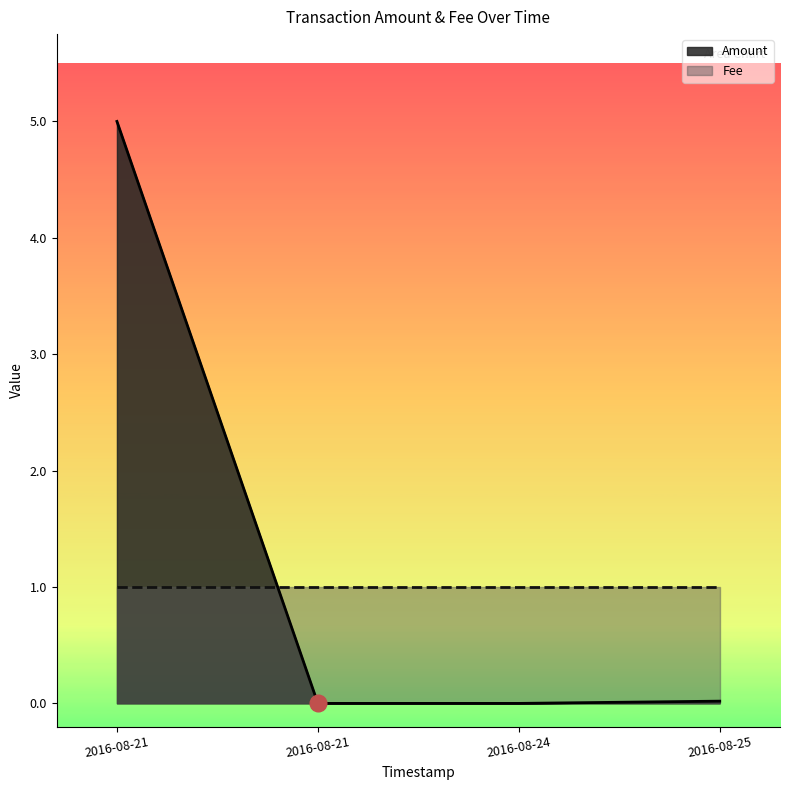

Count the number of categories in the chart.

4